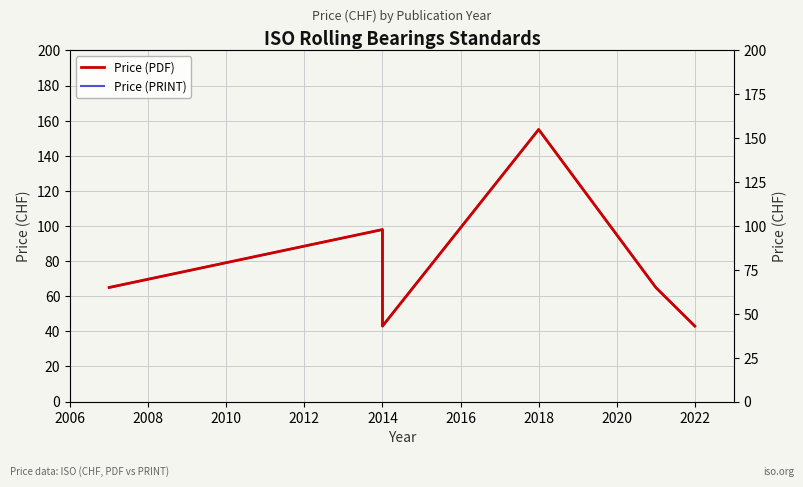

How many categories are shown in the chart?

7